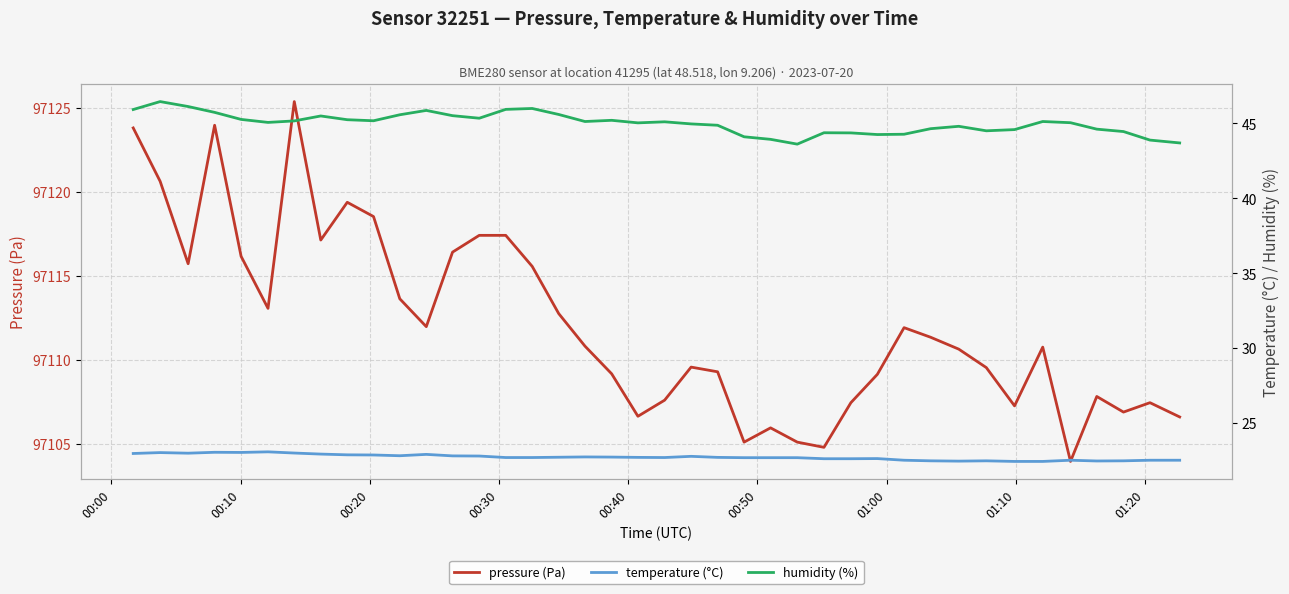

What is the smallest value displayed?

22.4